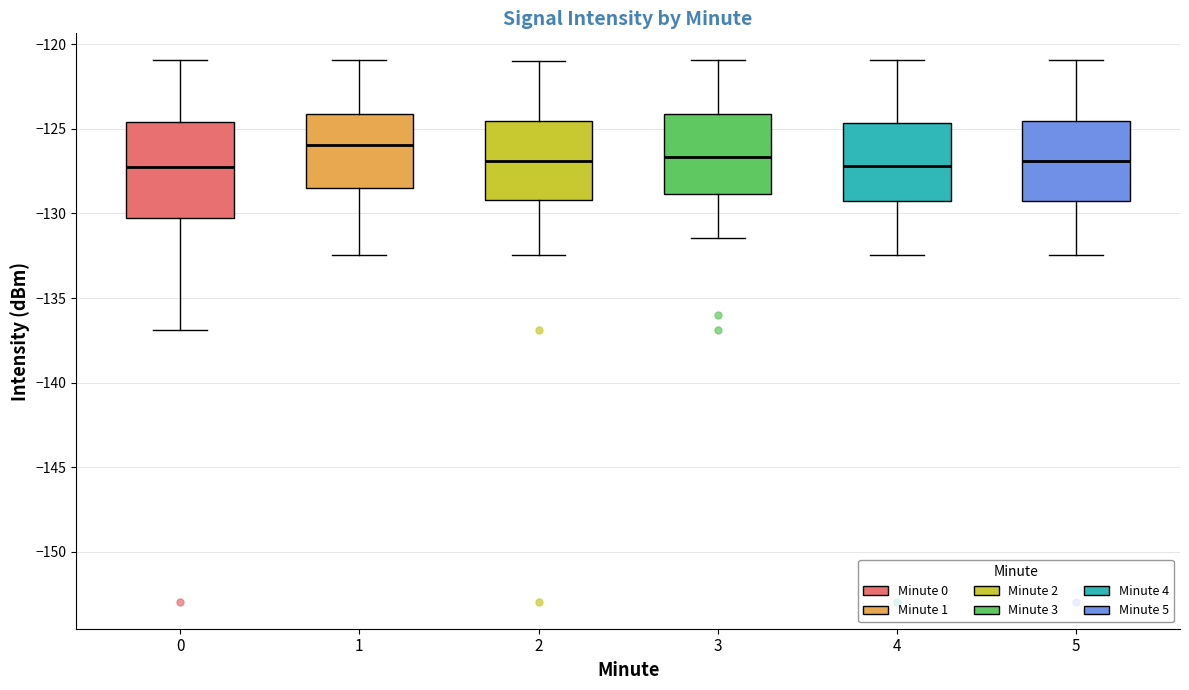

Which box has the highest median line?

1